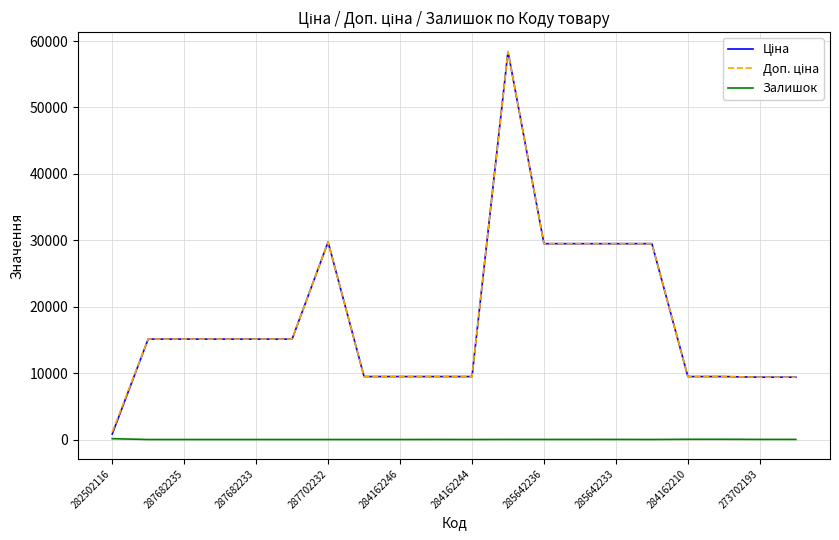

What is the maximum value shown in the chart?

58426.5